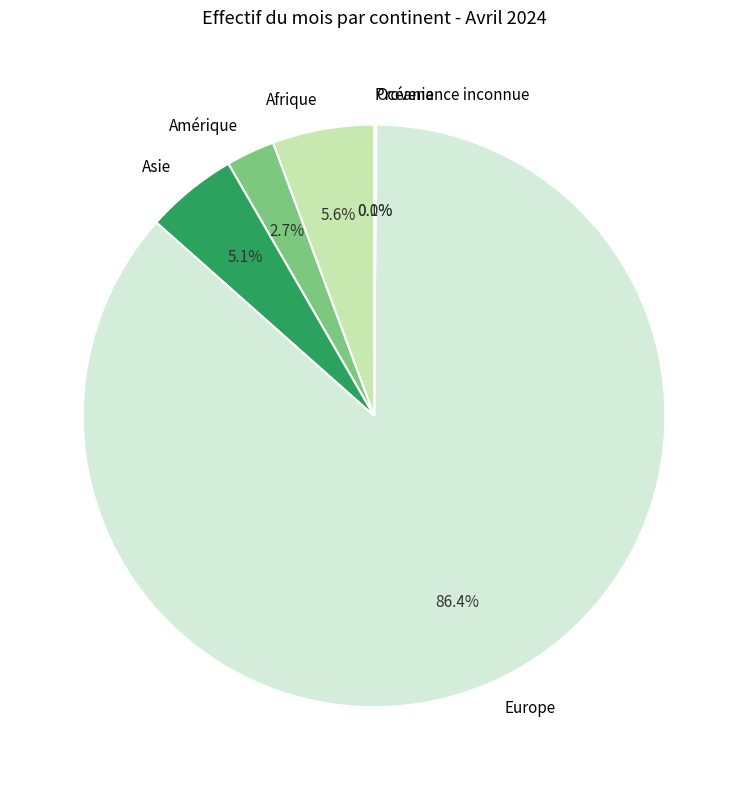

Which category has the biggest portion of the pie?

Europe